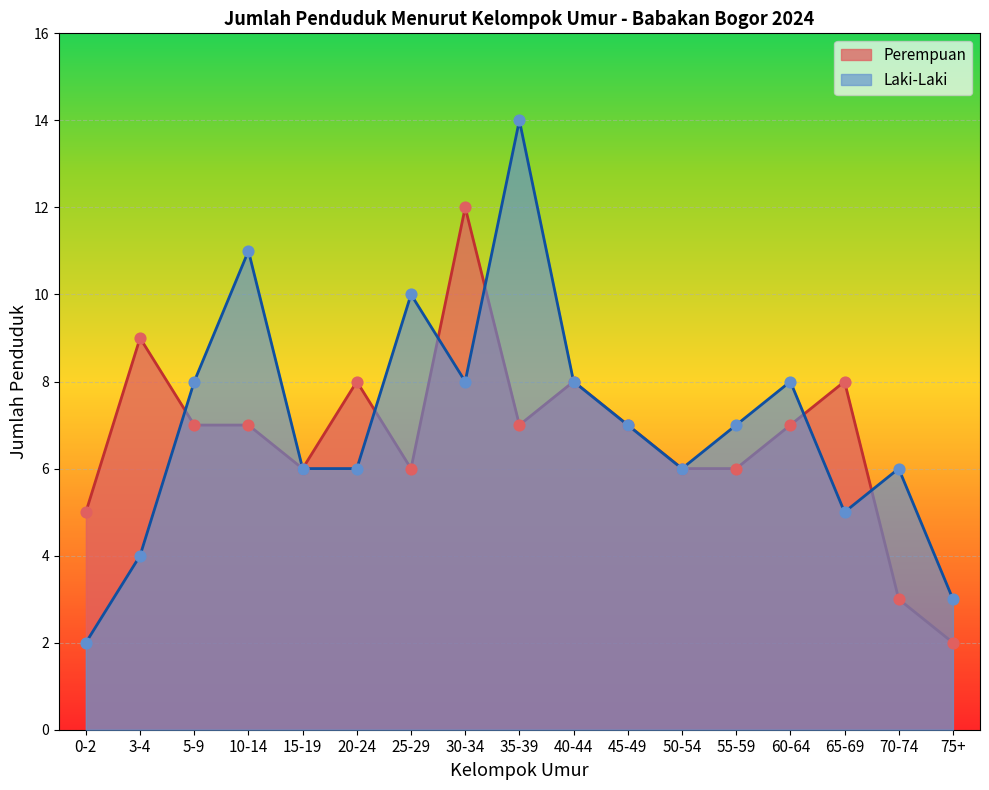

Which series has the largest Y range (max minus min)?

Laki-Laki